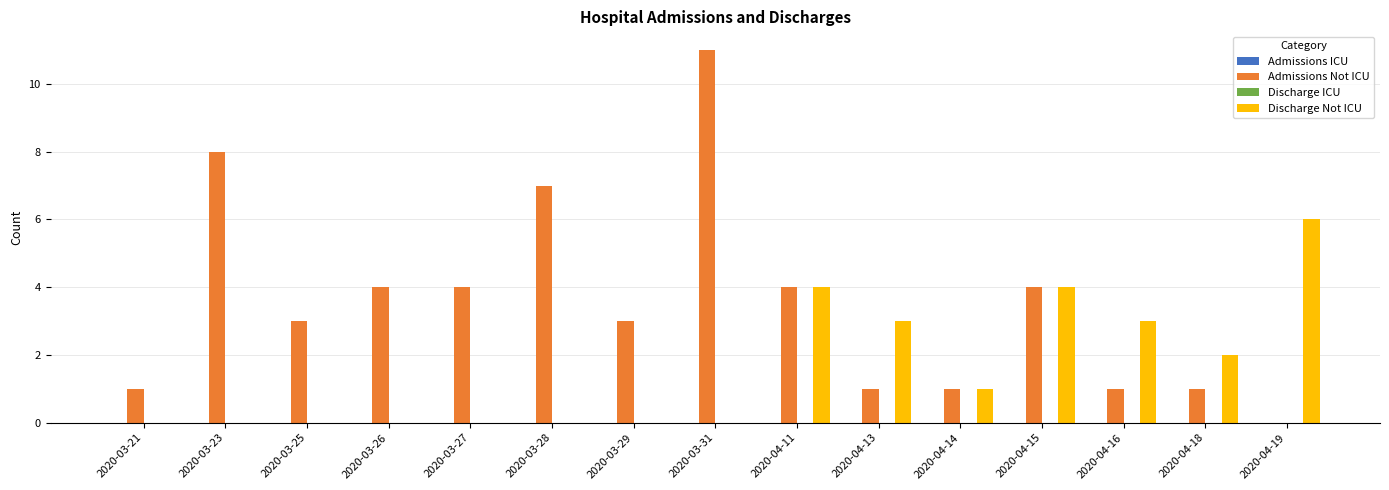

Reading left to right, list all the values displayed in this chart.

Admissions Not ICU: 2020-03-21=1	2020-03-23=8	2020-03-25=3	2020-03-26=4	2020-03-27=4	2020-03-28=7	2020-03-29=3	2020-03-31=11	2020-04-11=4	2020-04-13=1	2020-04-14=1	2020-04-15=4	2020-04-16=1	2020-04-18=1	2020-04-19=0
Discharge Not ICU: 2020-03-21=0	2020-03-23=0	2020-03-25=0	2020-03-26=0	2020-03-27=0	2020-03-28=0	2020-03-29=0	2020-03-31=0	2020-04-11=4	2020-04-13=3	2020-04-14=1	2020-04-15=4	2020-04-16=3	2020-04-18=2	2020-04-19=6